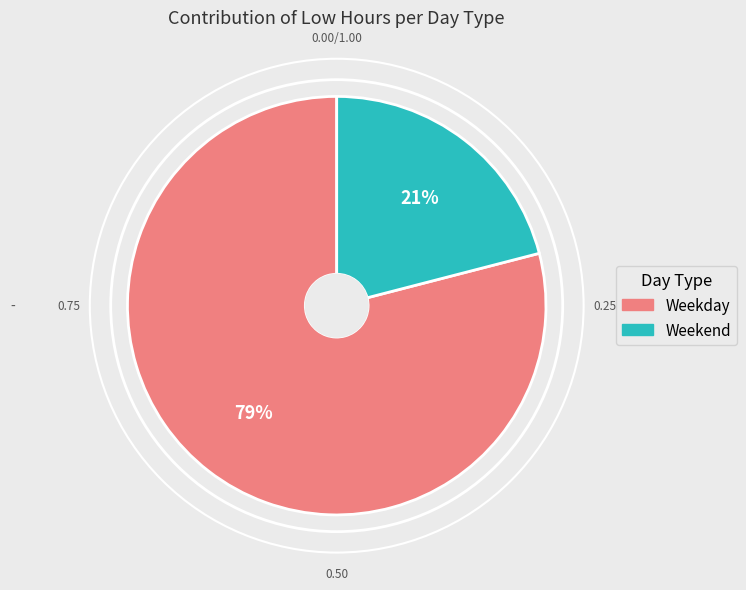

Is there any slice that represents more than half of the pie?

Yes